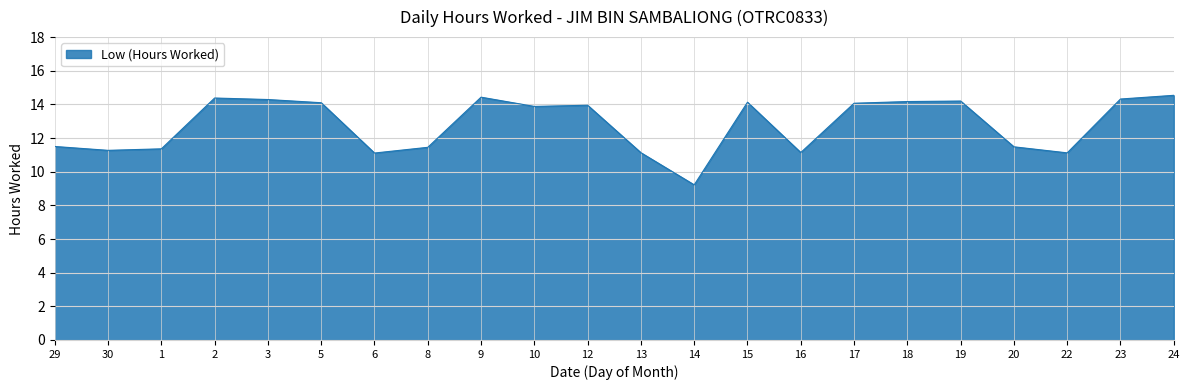

At which category does the chart reach its minimum across all series?

14